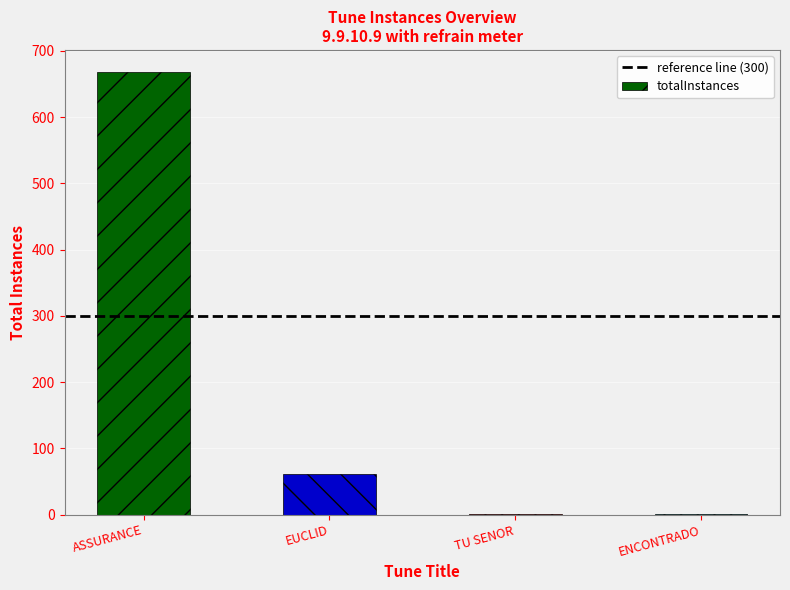

What is the sum of all values?

731